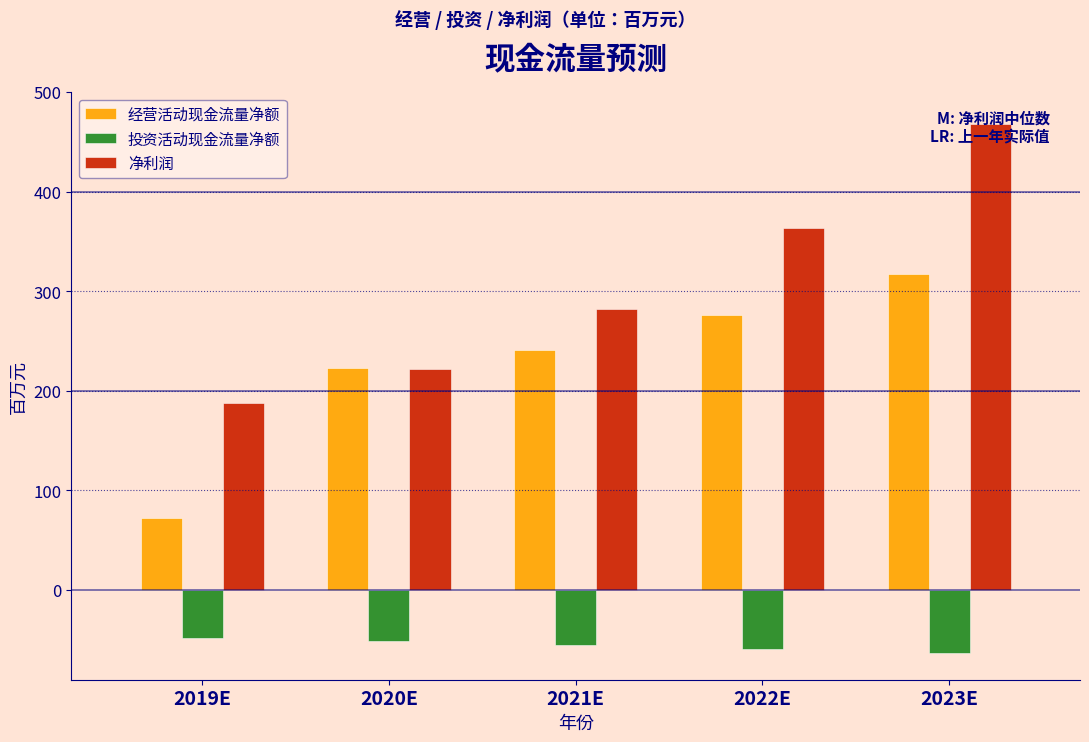

Which series has the largest total across all categories?

净利润